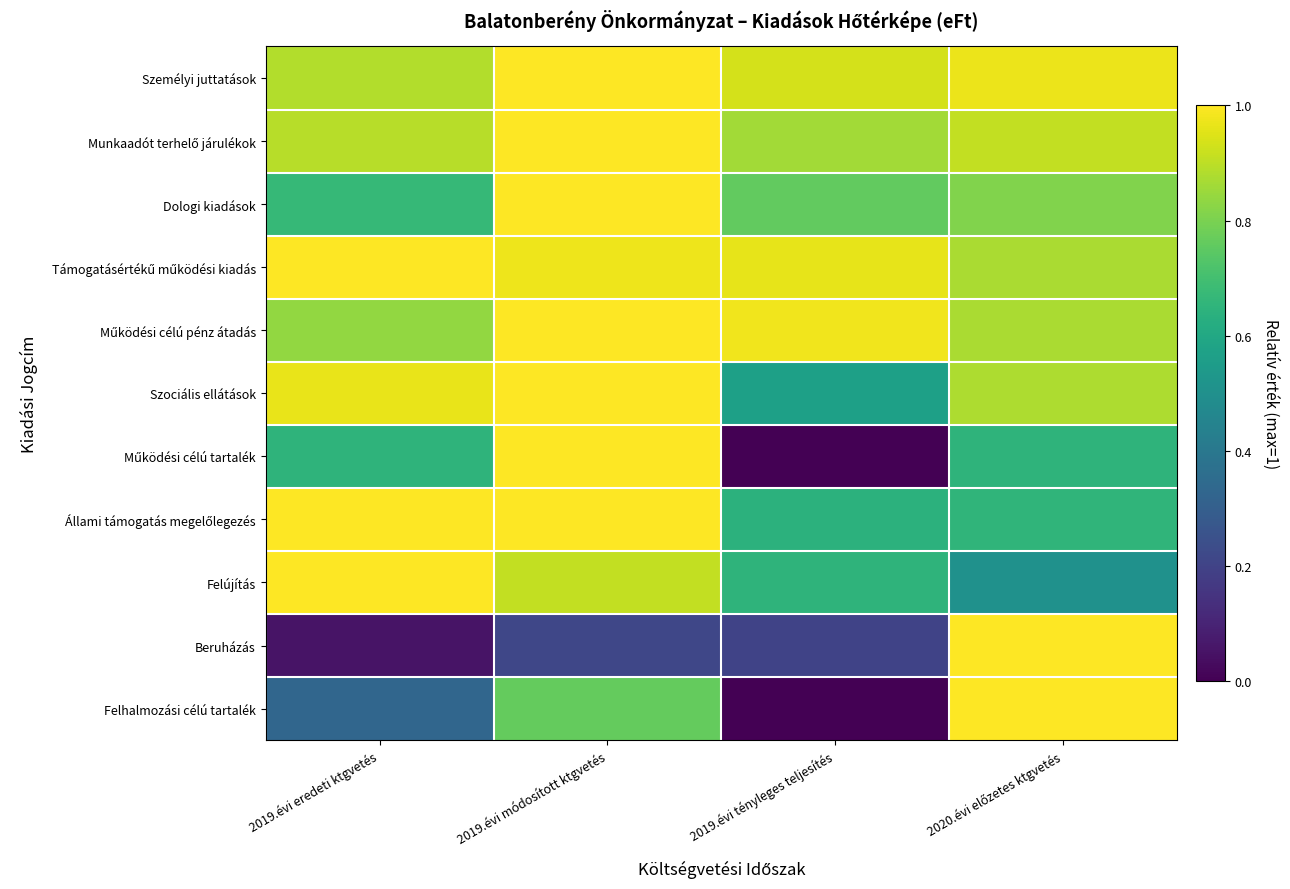

Between 2019.évi módosított ktgvetés and 2020.évi előzetes ktgvetés, which series saw the biggest shift?

Beruházás